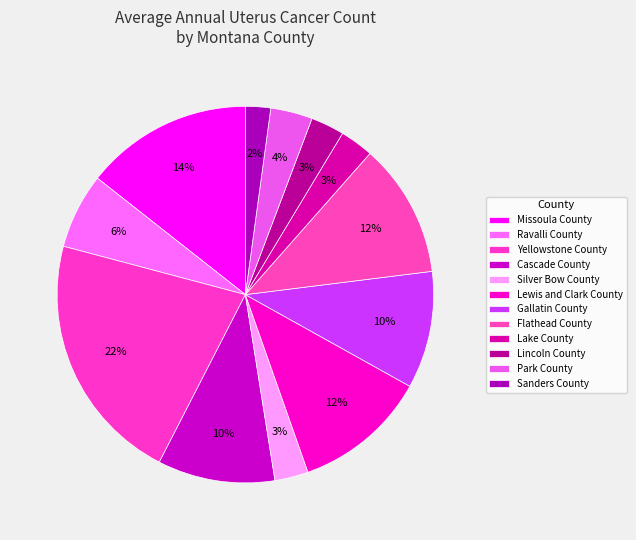

Does Sanders County represent more than half of the total?

No